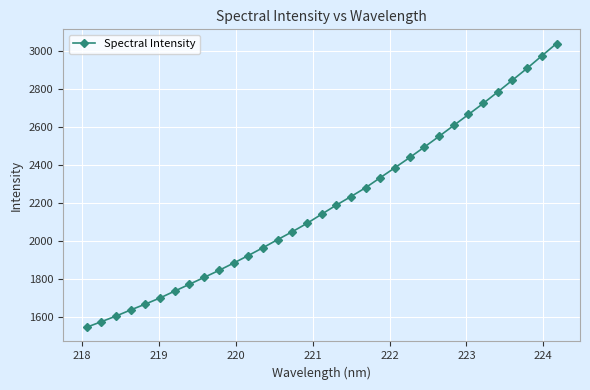

What is the minimum value shown in the chart?

1544.9